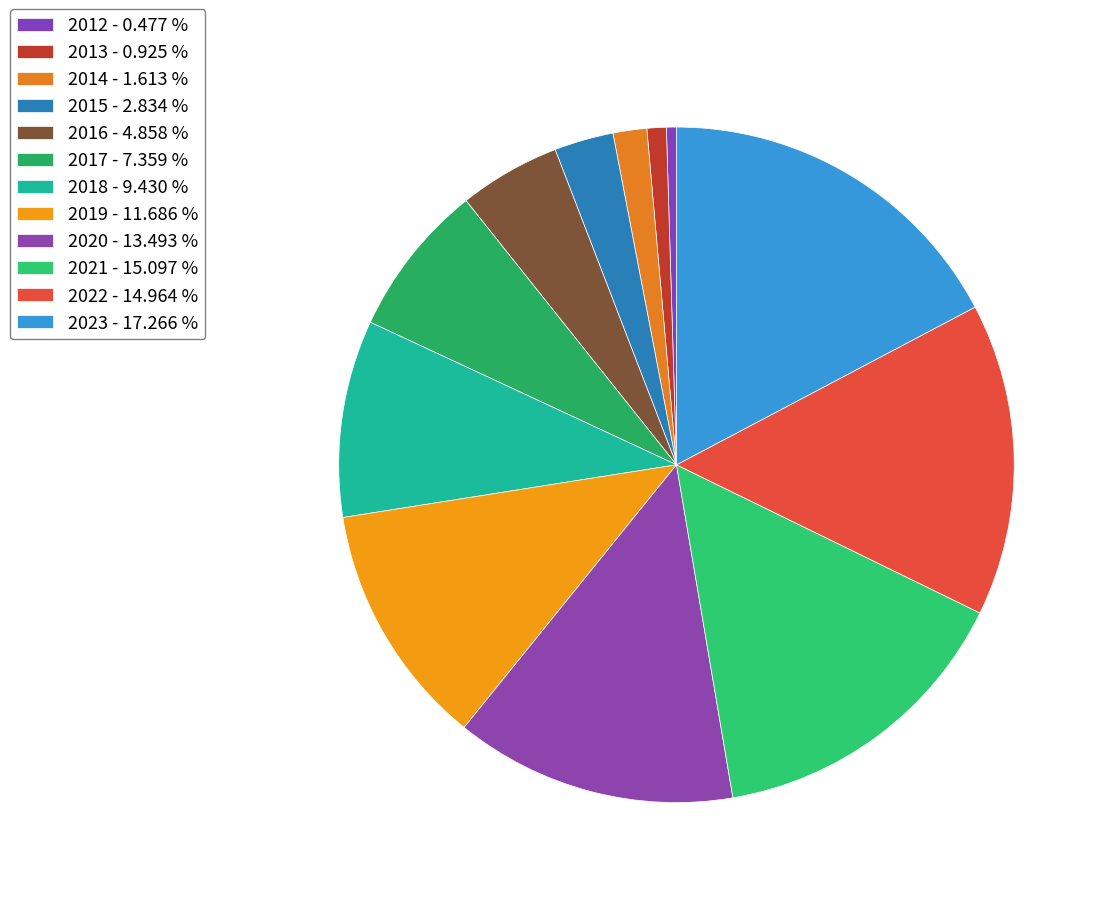

How many slices are in this pie chart?

12